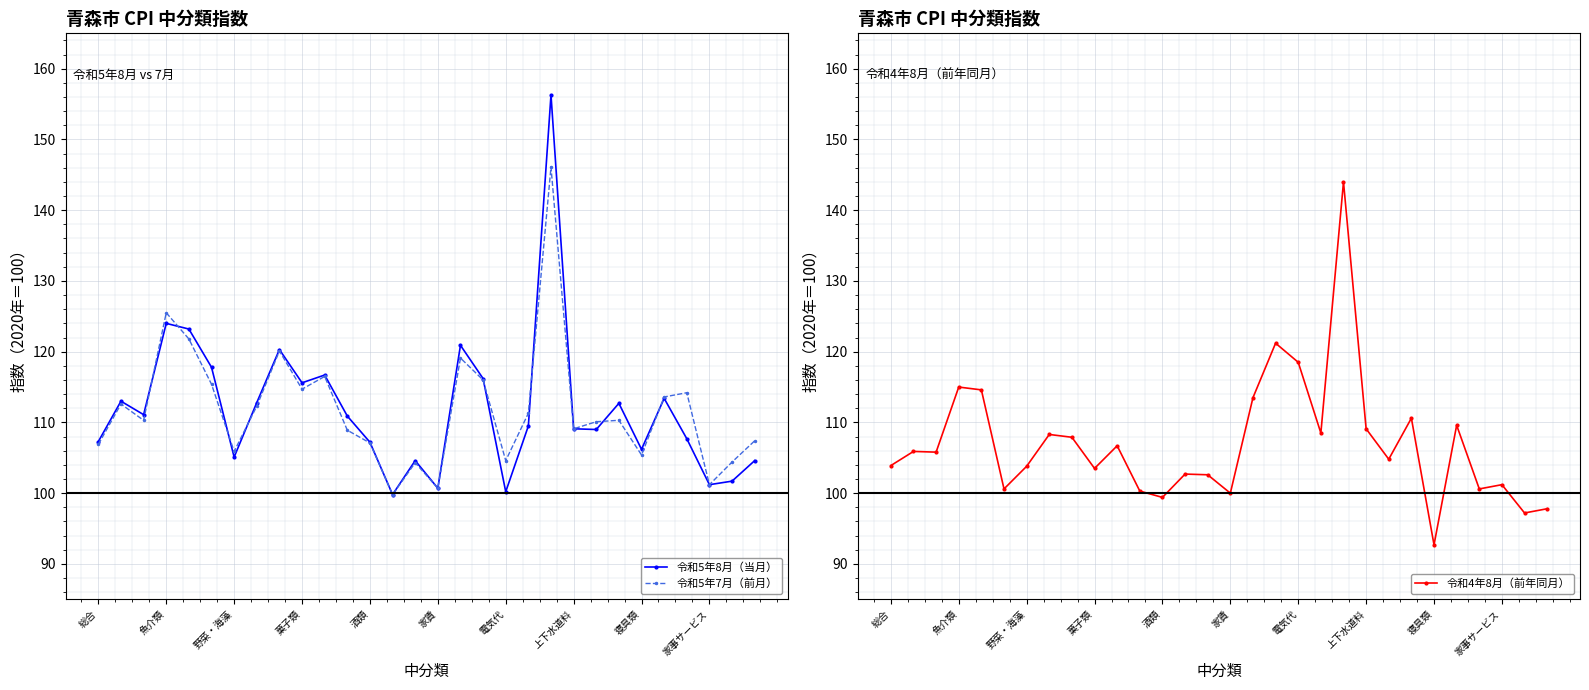

Which series changed the most between 総合 and 26?

令和5年7月（前月）